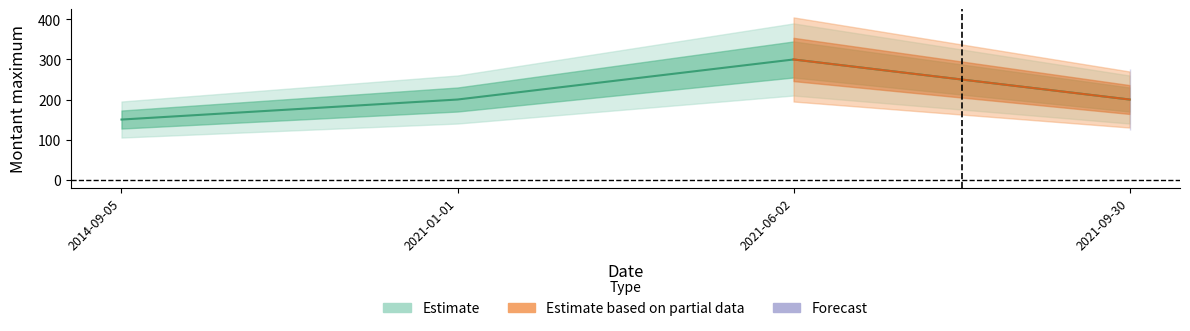

True or false: there are more than 0 points higher than both neighbors.

True